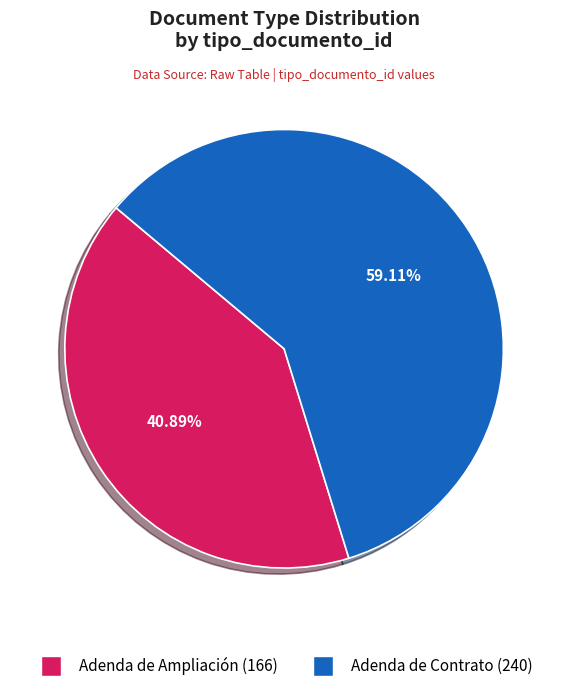

Combined, what portion of the pie is Adenda de Contrato and Adenda de Ampliación?

100.0%